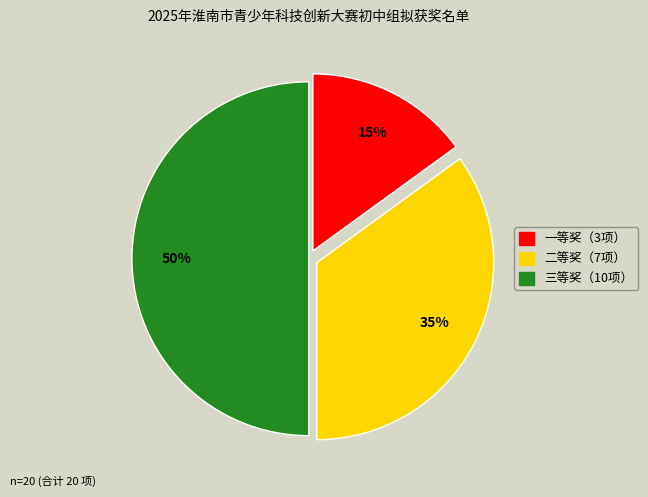

To the nearest percent, what is the average slice percentage?

33%